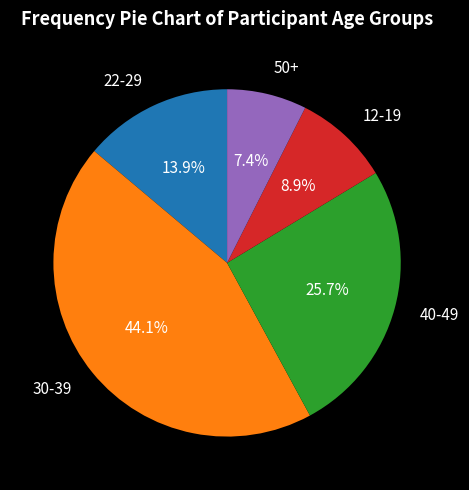

Count the number of slices in the pie.

5